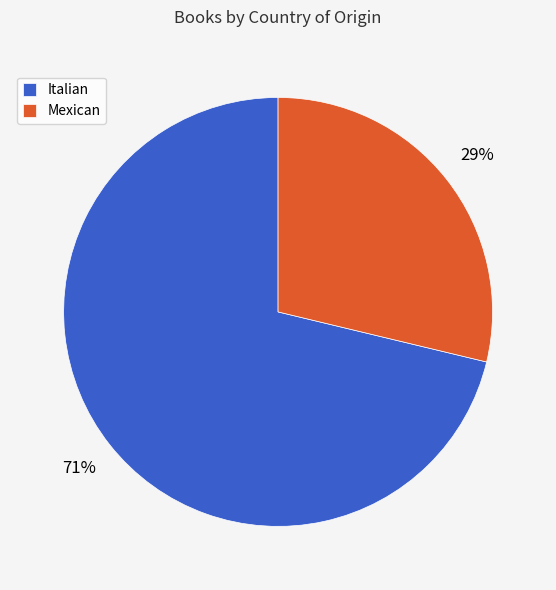

Does Mexican represent more than half of the total?

No